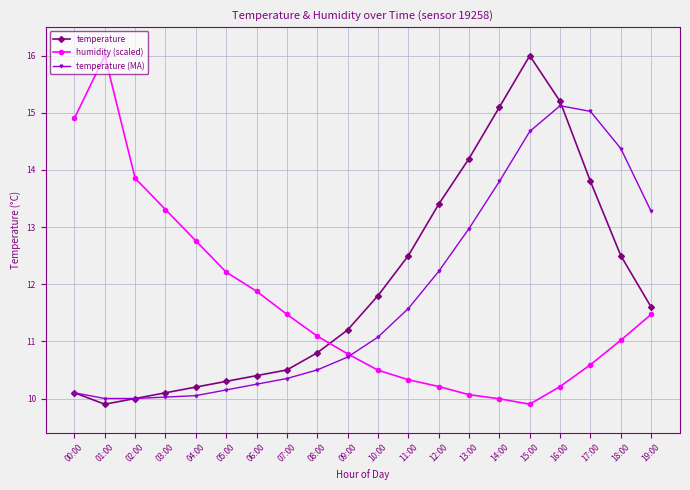

Which series changed the most between 10:00 and 17:00?

temperature (MA)